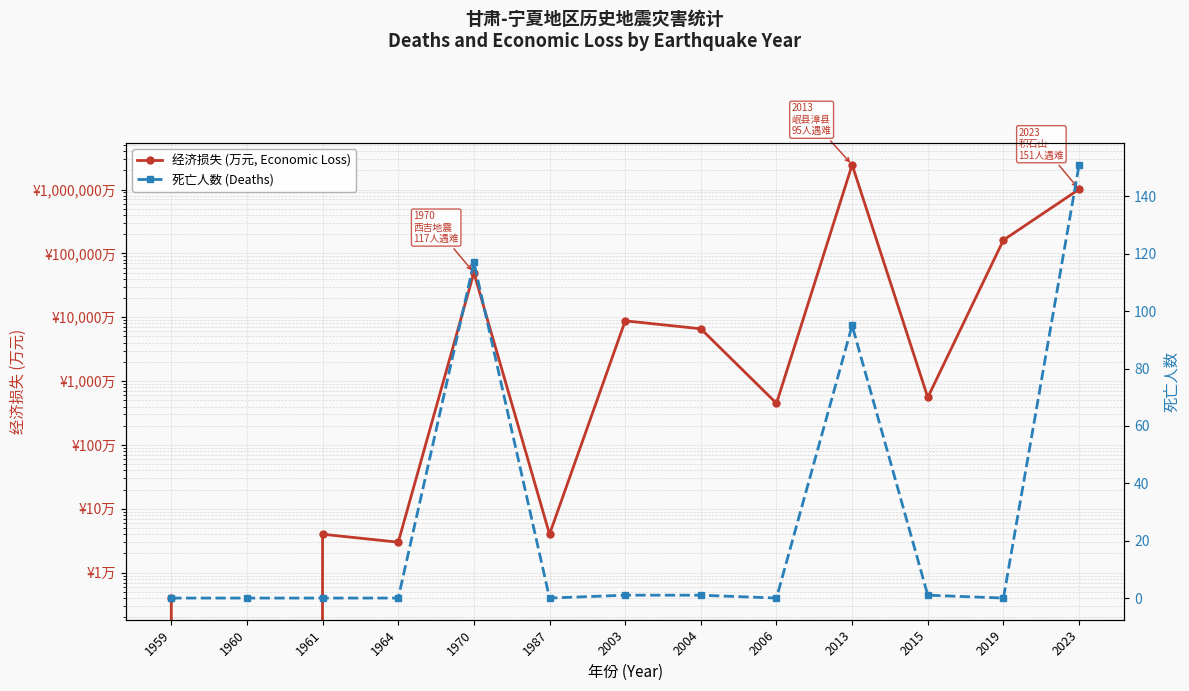

Is it true that 死亡人数 (Deaths) equals 0.3 at 2003?

False